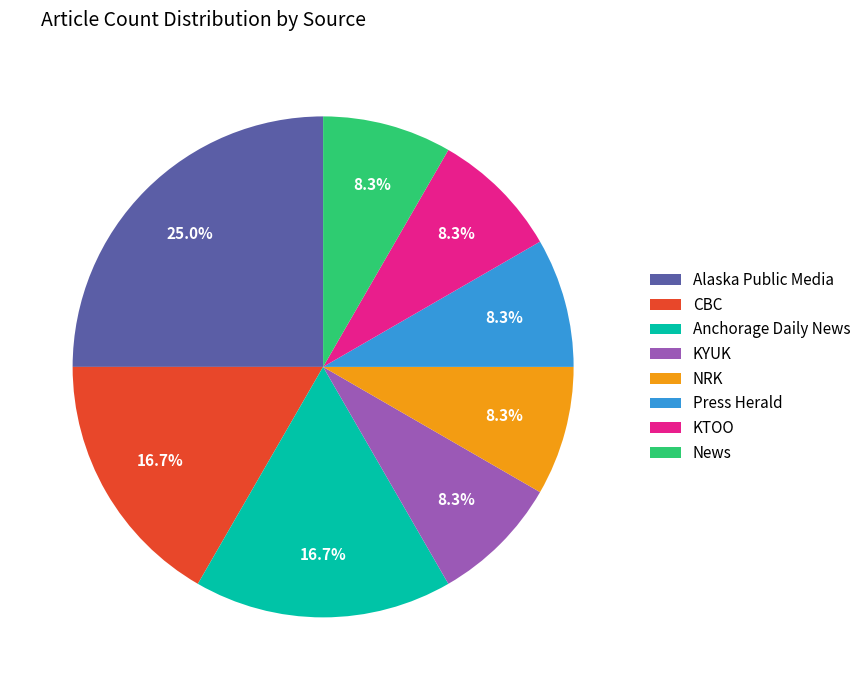

What is the largest slice in the pie chart?

Alaska Public Media